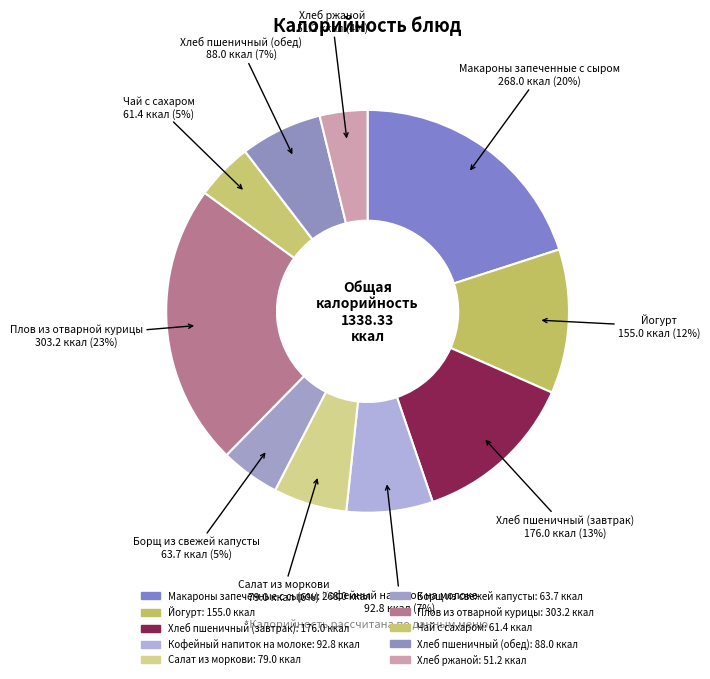

Count the number of slices in the pie.

10